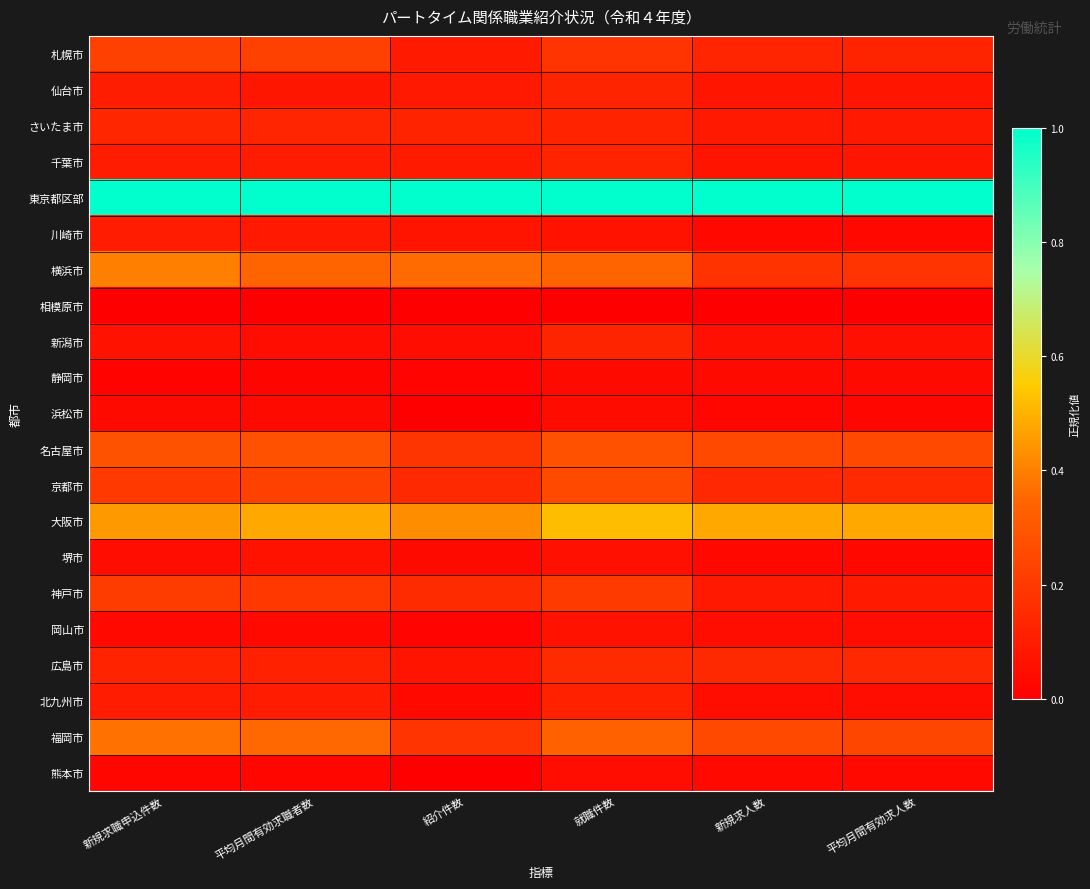

Which label corresponds to the largest value in the chart?

新規求人数